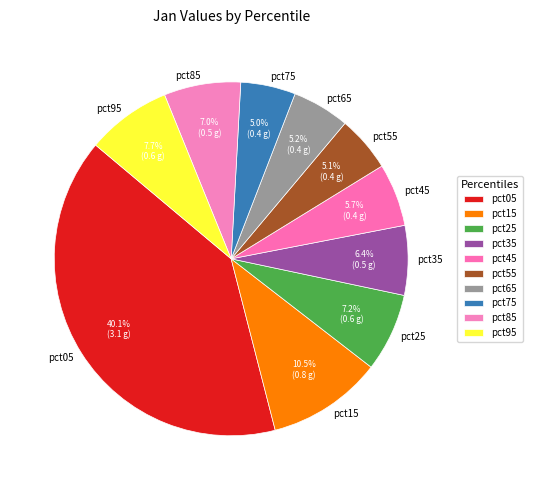

To the nearest percent, what portion does pct85 represent?

7%